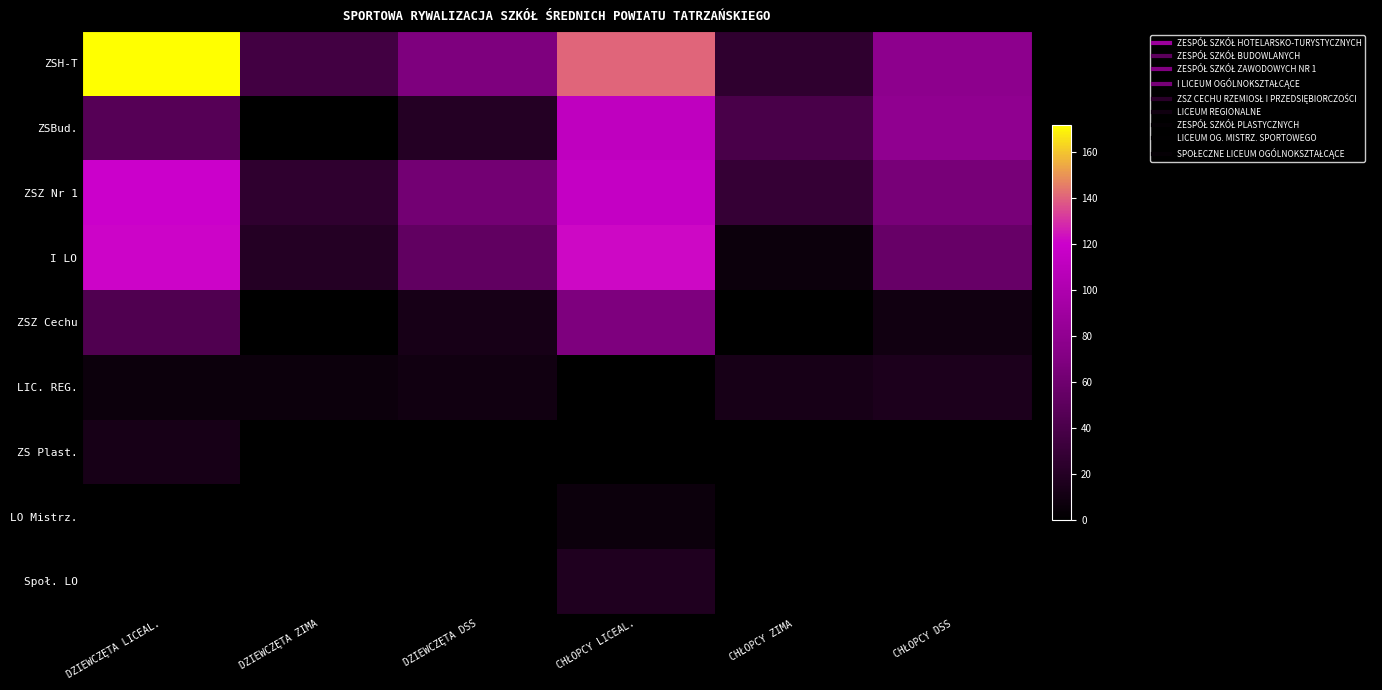

What is the total value across all series at DZIEWCZĘTA DSS?

226